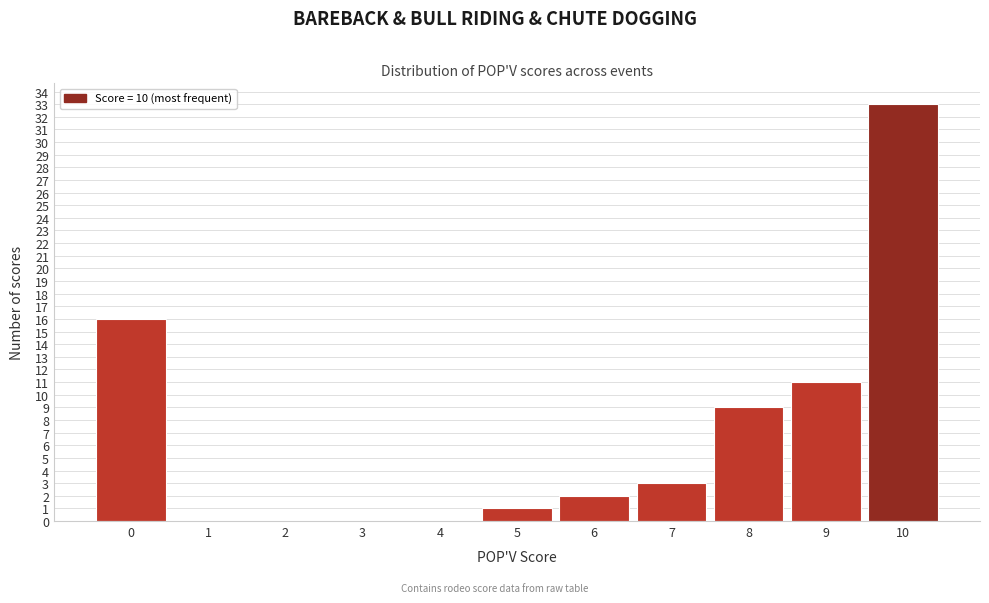

Reading right to left, list all the values displayed in this chart.

10=33	9=11	8=9	7=3	6=2	5=1	4=0	3=0	2=0	1=0	0=16